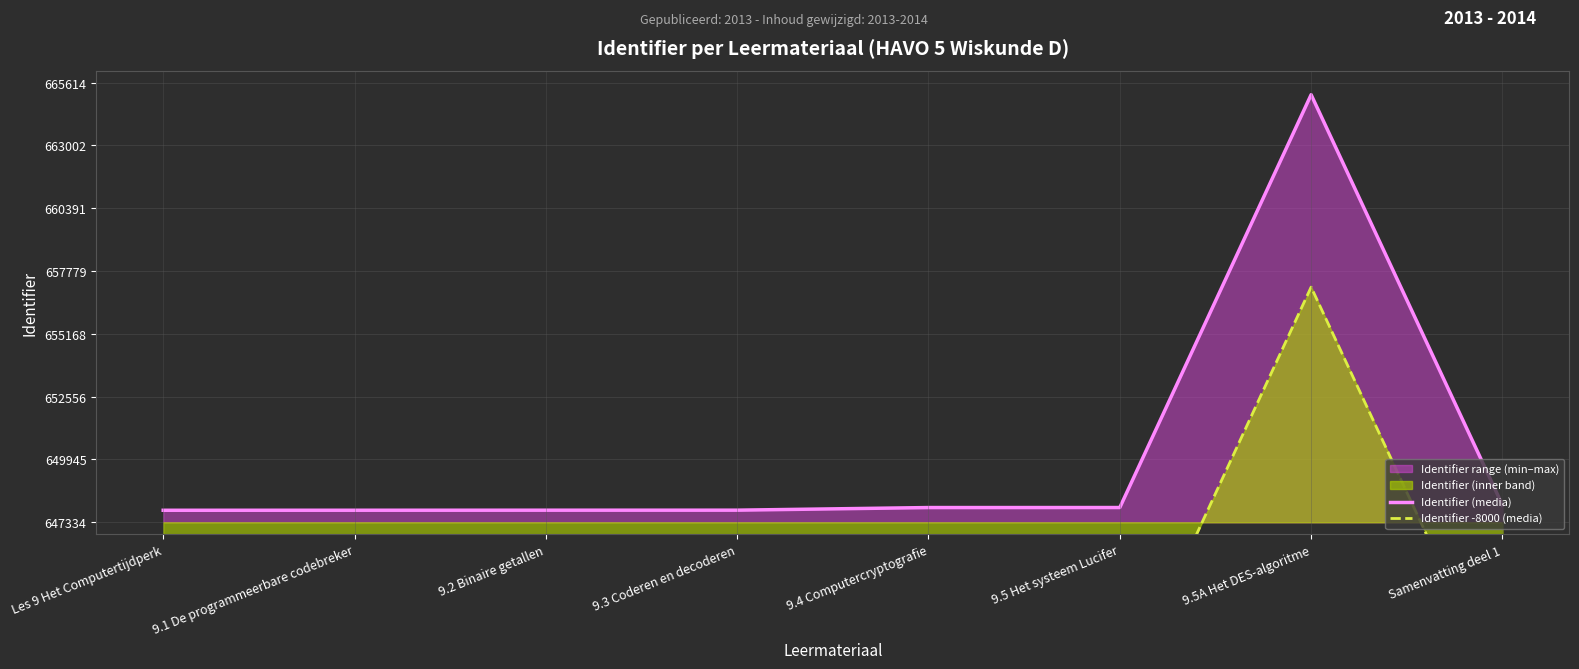

Which series has the largest range (max minus min)?

Identifier (media)